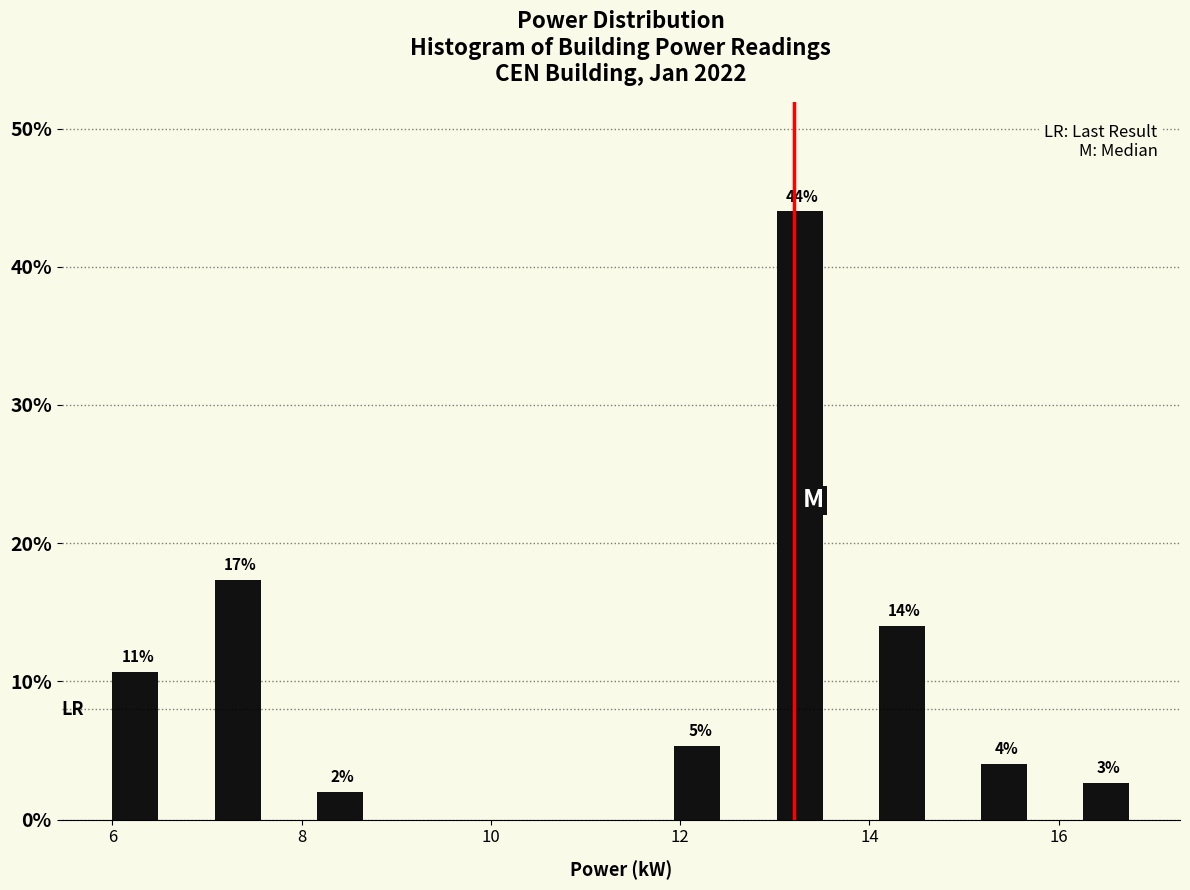

Read against the x-axis, roughly where is the centre of the tallest bar?

13.2